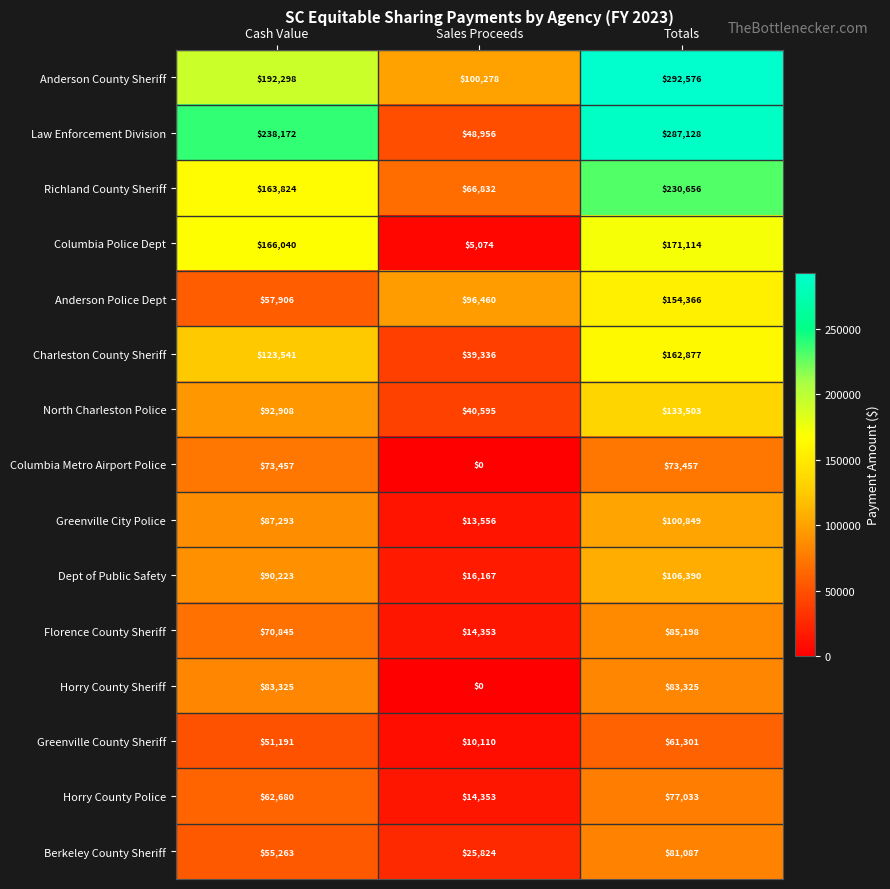

What is the greatest value displayed?

292576